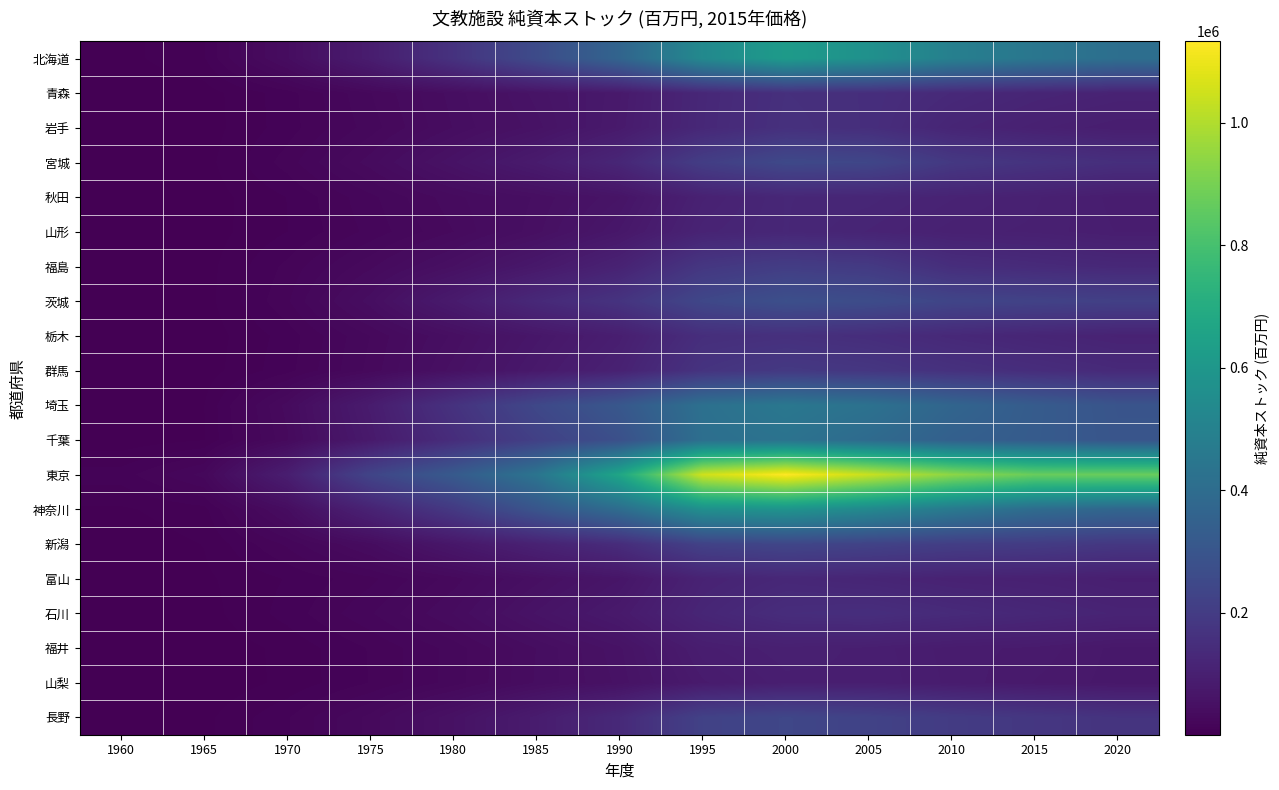

Which has a higher value, 1990 or 2010?

2010